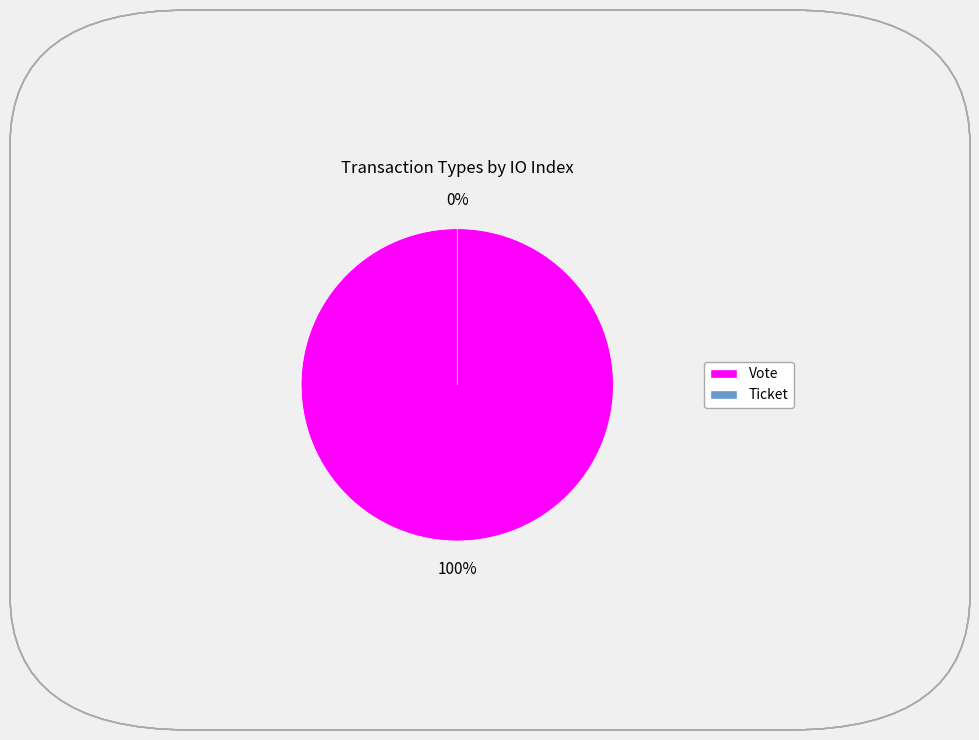

Rank the categories by value from highest to lowest.

Vote, Ticket